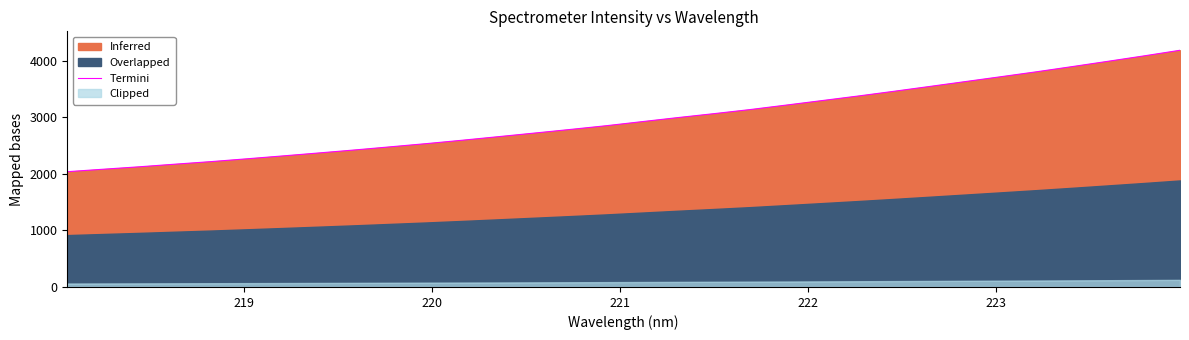

Does the chart have visible grid lines?

No